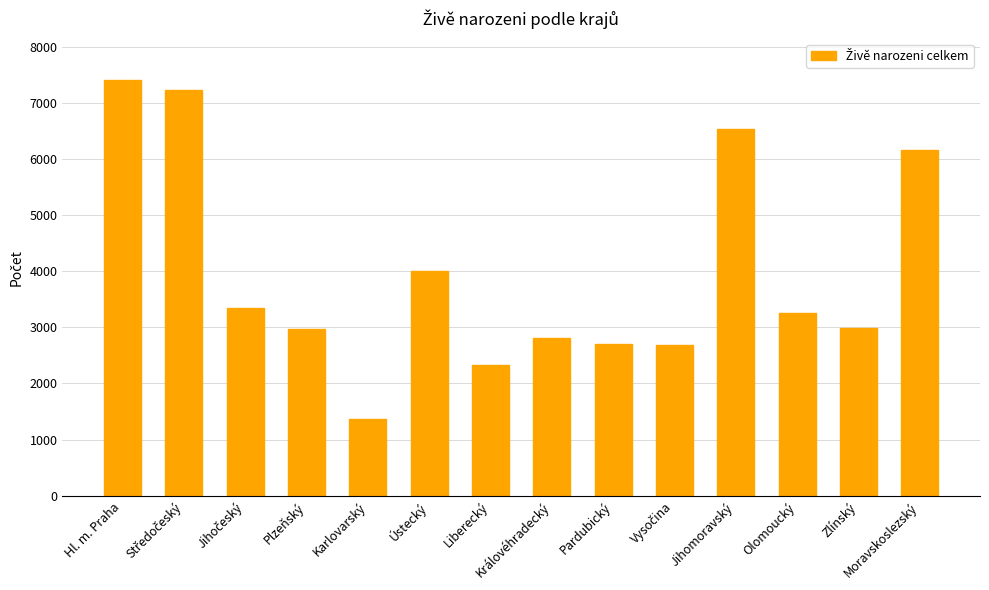

The chart shows a value of 7399 at Hl. m. Praha. True or false?

True